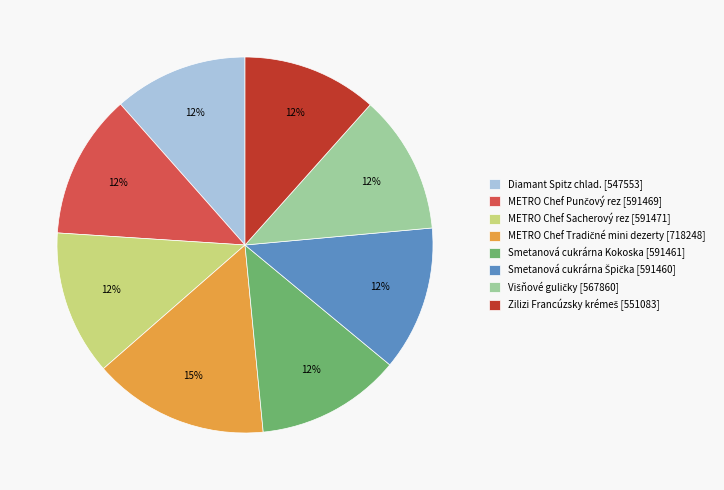

Count the number of slices in the pie.

8